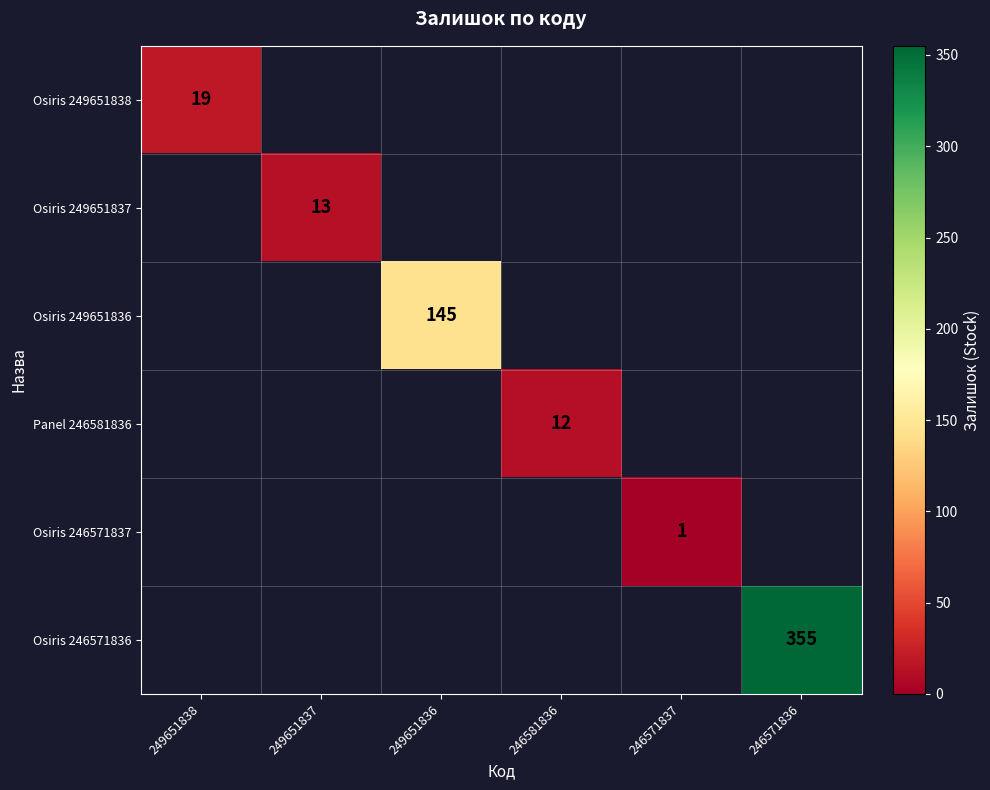

The Osiris 249651836 series shows 55 at 249651836. True or false?

False